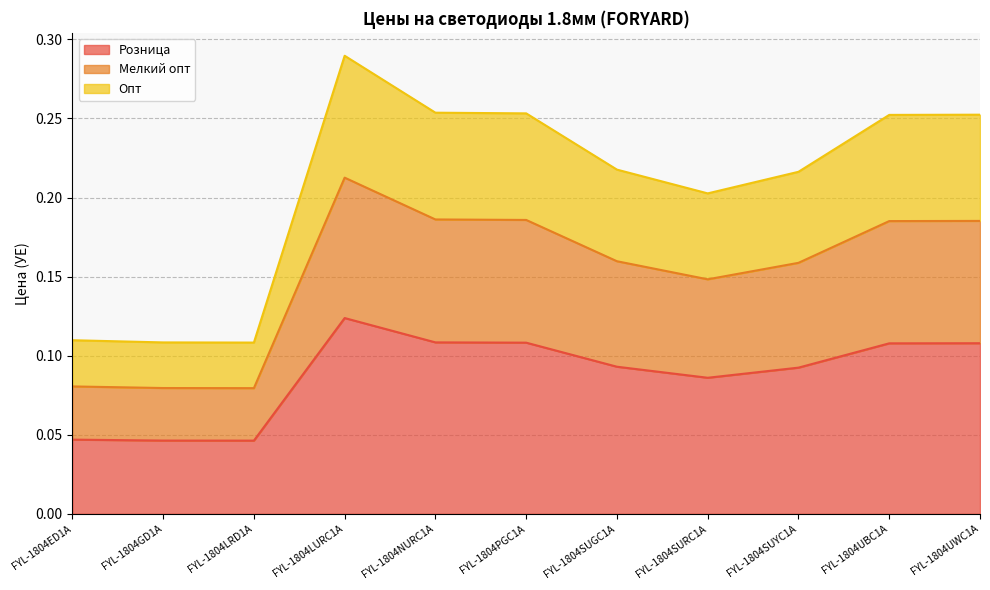

At which category is the sum across all series the highest?

FYL-1804LURC1A